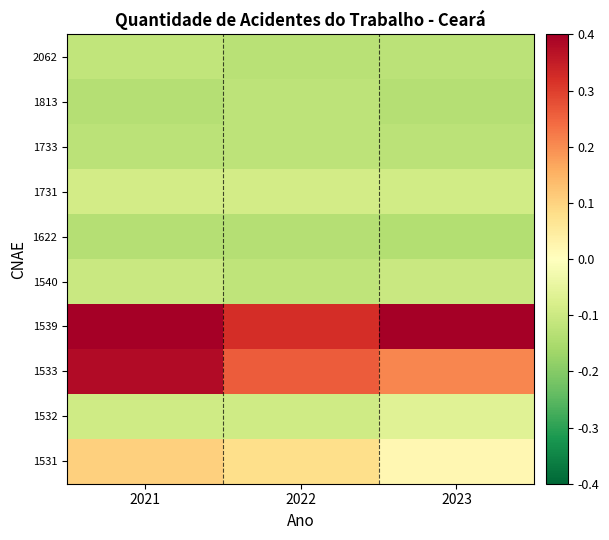

How many data points does each series have?

3